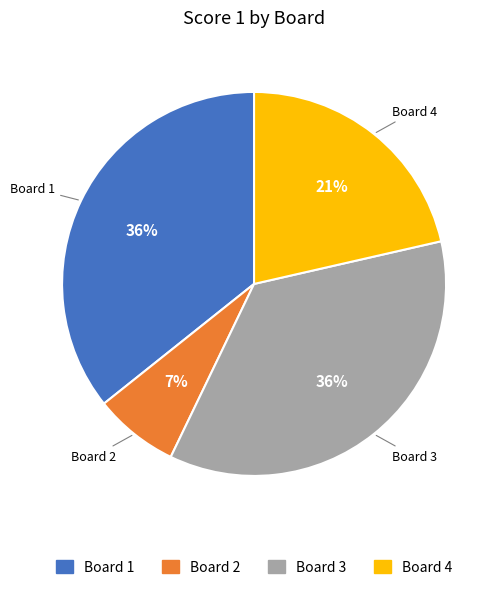

Do Board 3 and Board 4 together represent more than half of the pie?

Yes